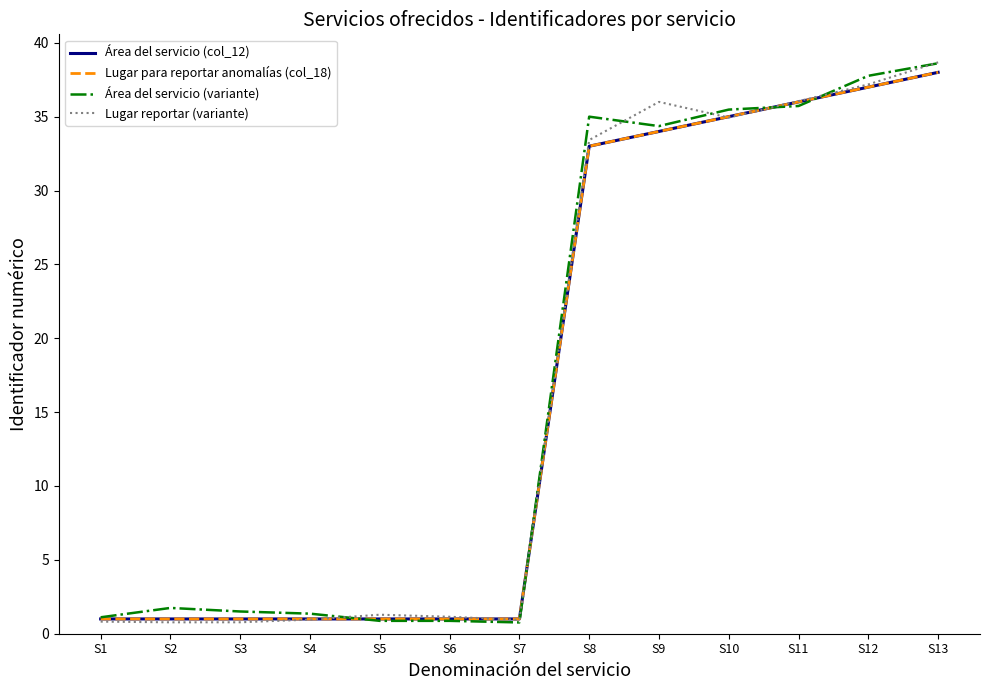

Does the chart have visible grid lines?

No